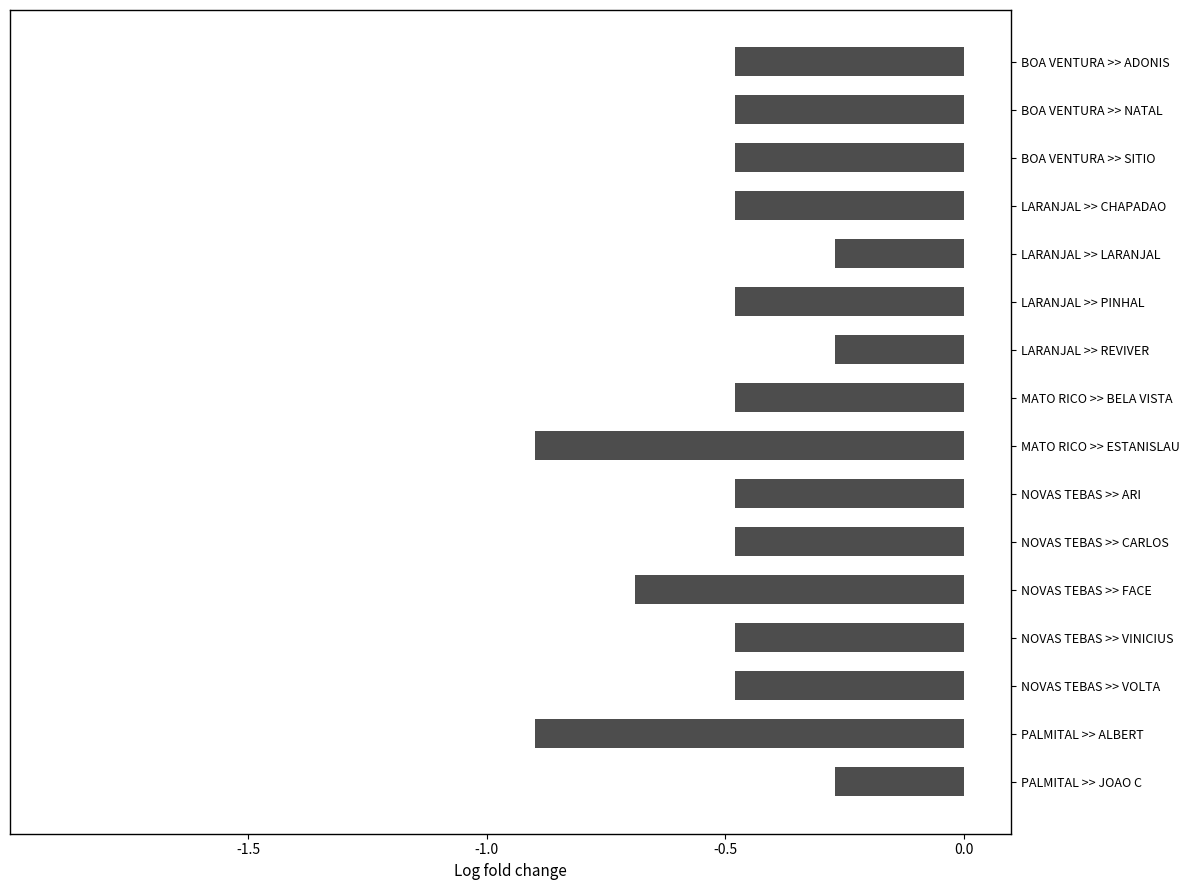

Which has a higher value, NOVAS TEBAS >> ARI or LARANJAL >> LARANJAL?

LARANJAL >> LARANJAL